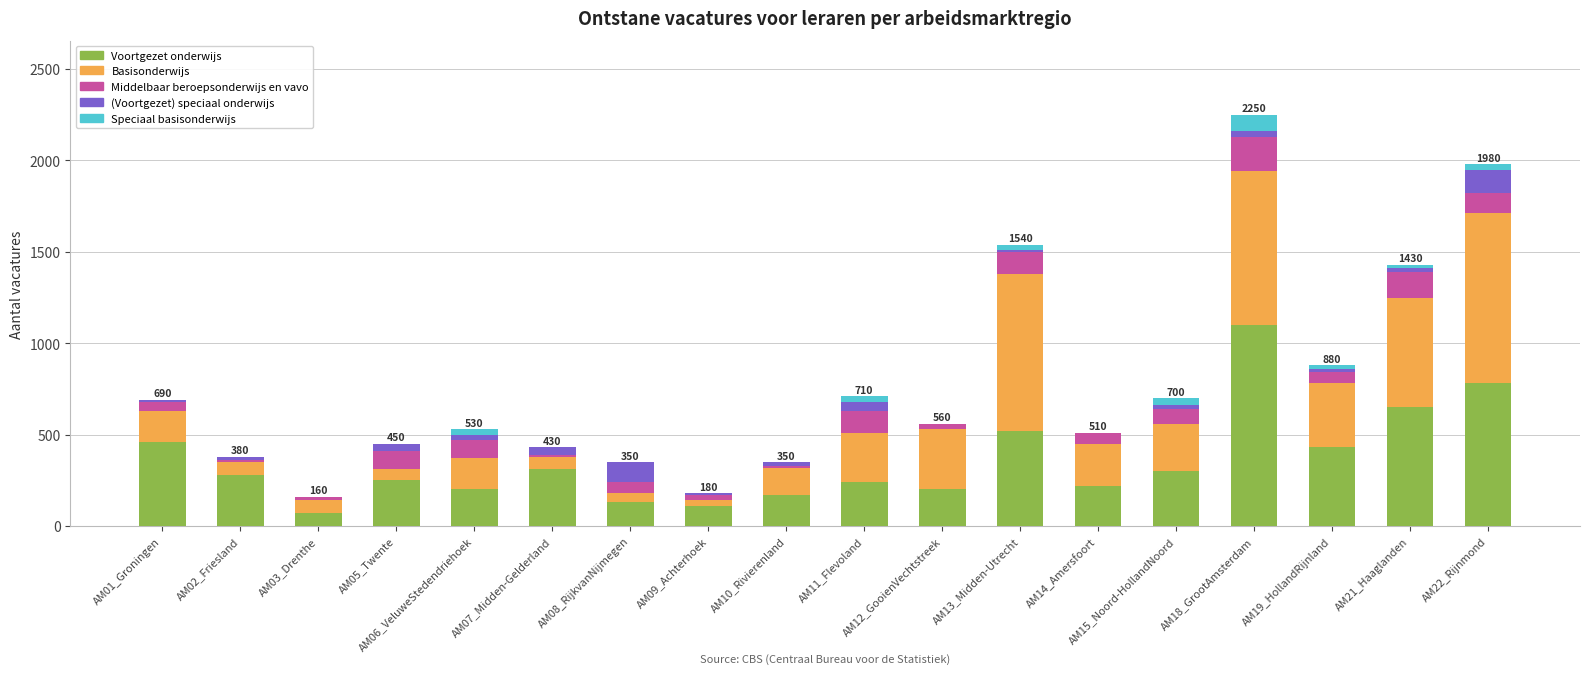

What is the highest value of the Voortgezet onderwijs series?

1100